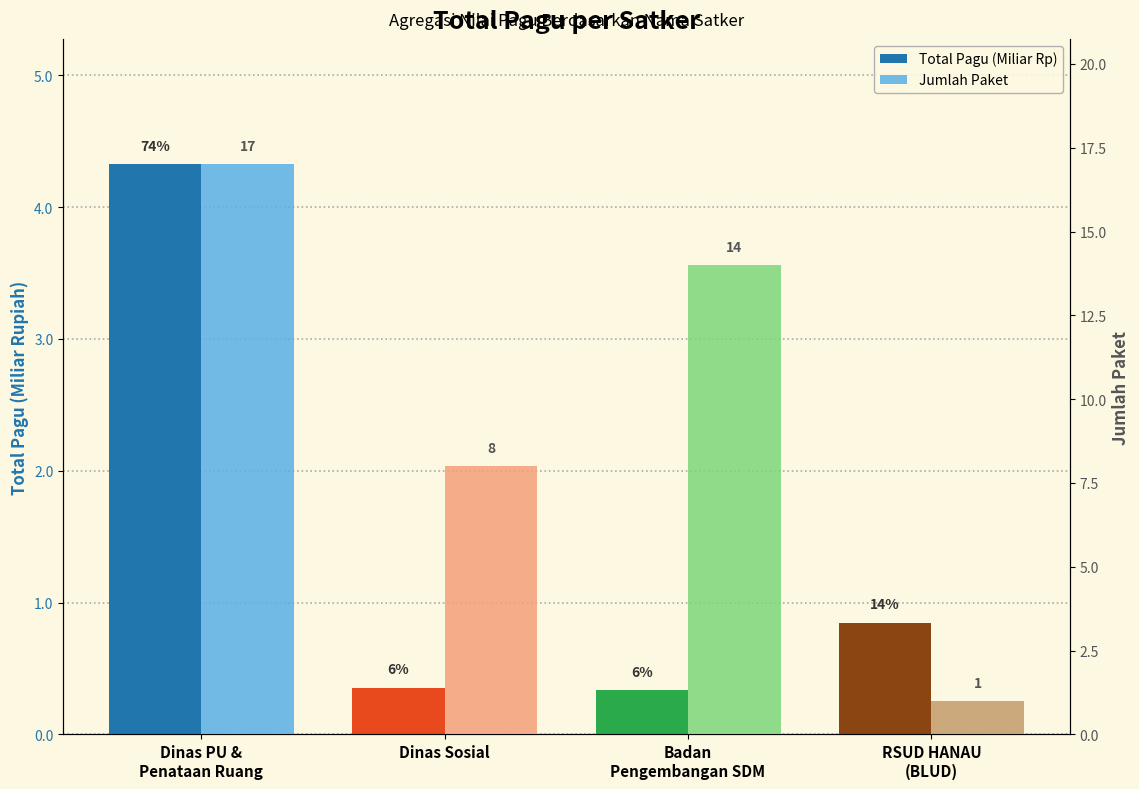

True or false: Jumlah Paket has a value of 8.0 at Dinas Sosial.

True